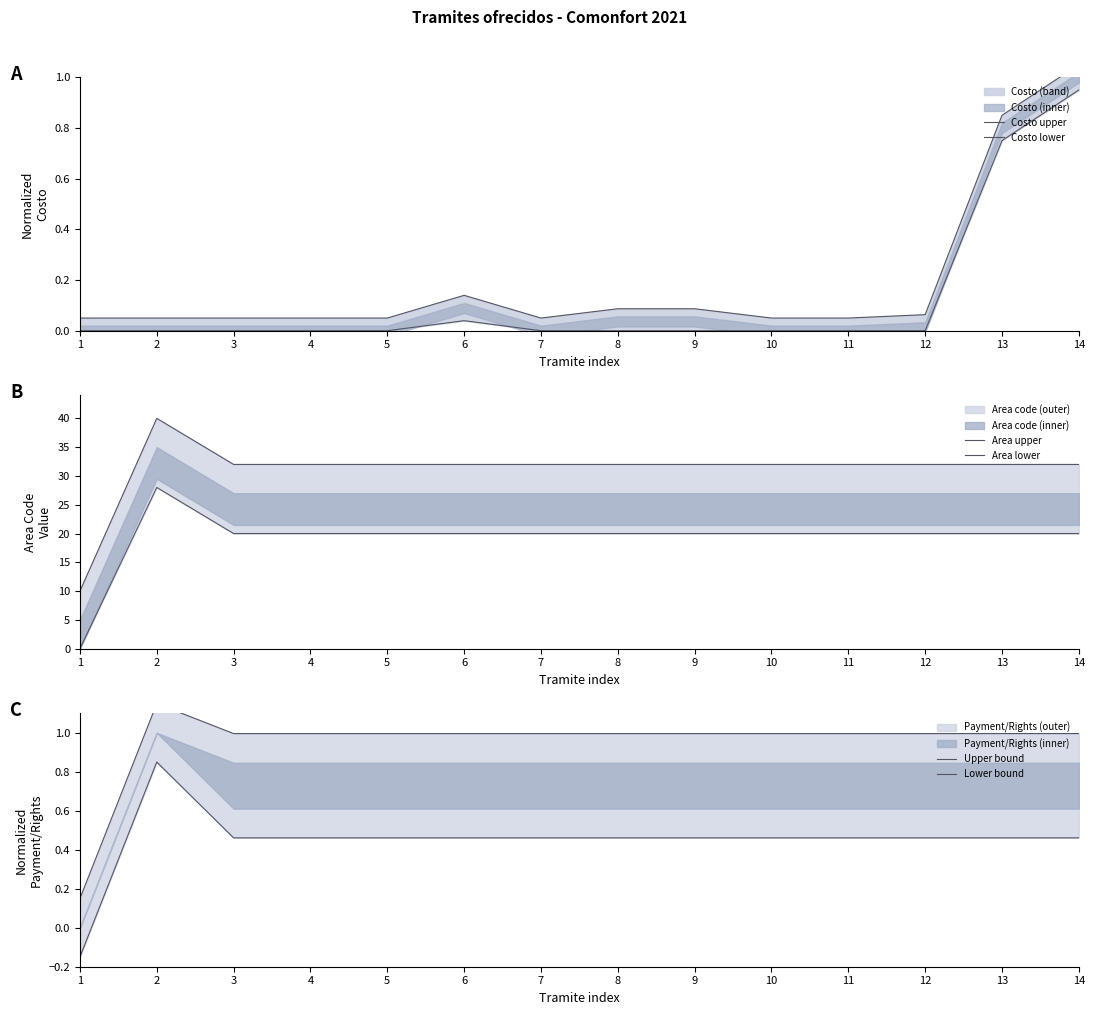

Between 1 and 11, which is larger?

1